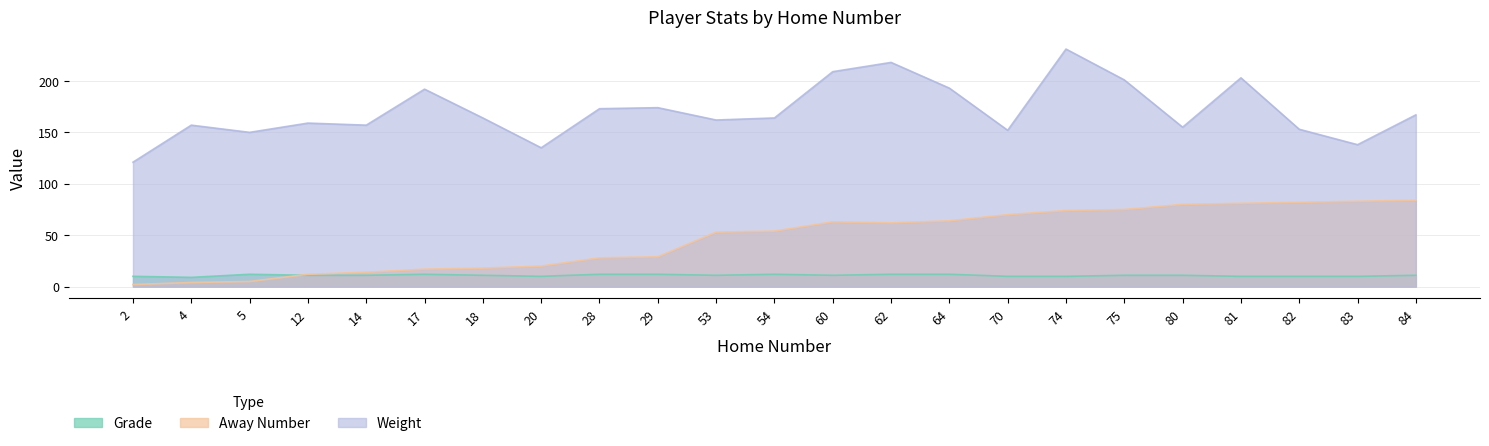

How many lines are shown in the chart?

3